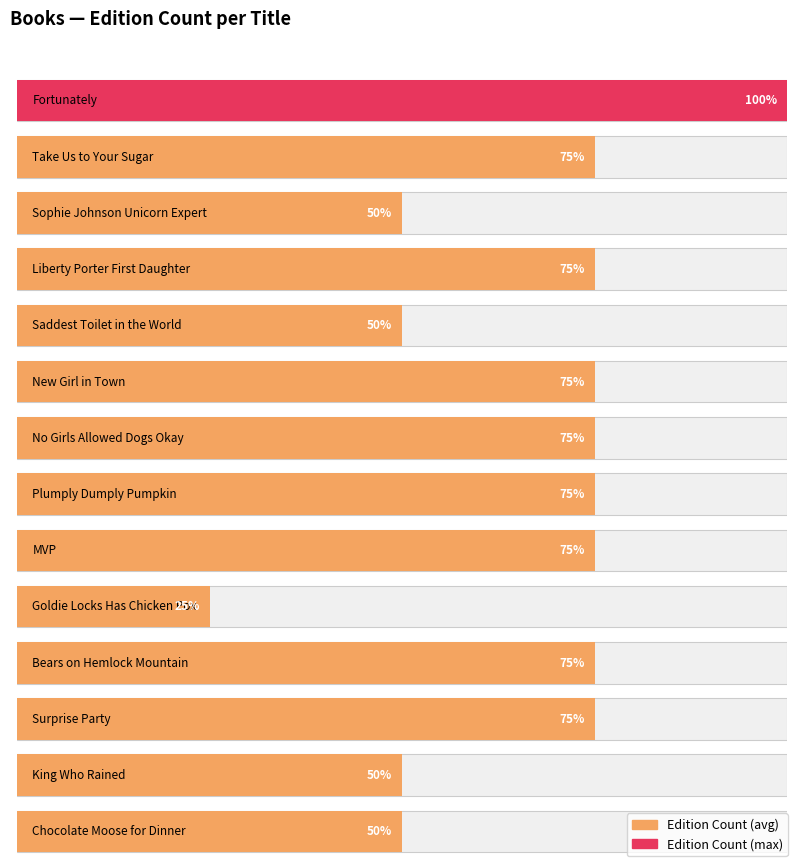

Reading left to right, transcribe all the data shown in this chart.

4	3	2	3	2	3	3	3	3	1	3	3	2	2